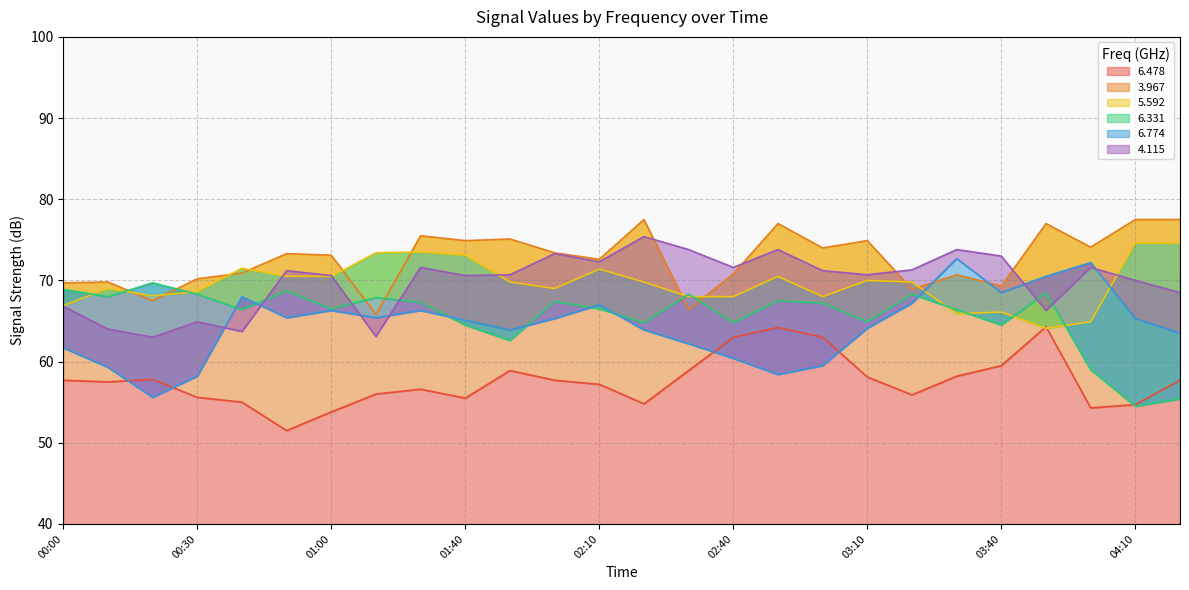

How many interior local valleys does the 3.967 series have?

9